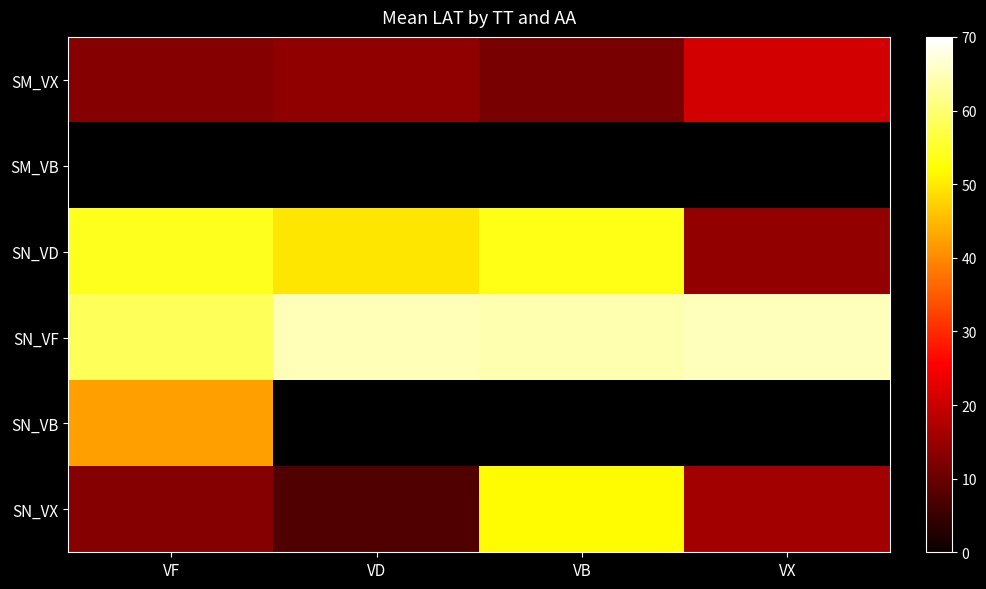

What is the difference between the highest and lowest values at VX?

50.9